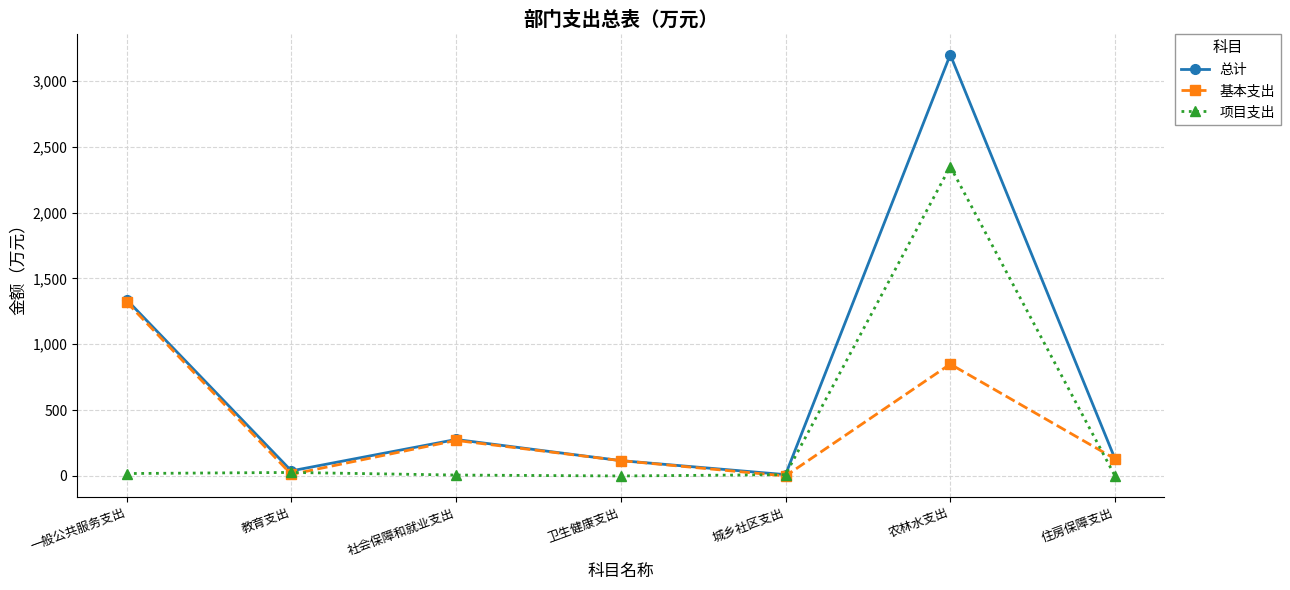

How many interior local peaks does the 基本支出 series have?

2